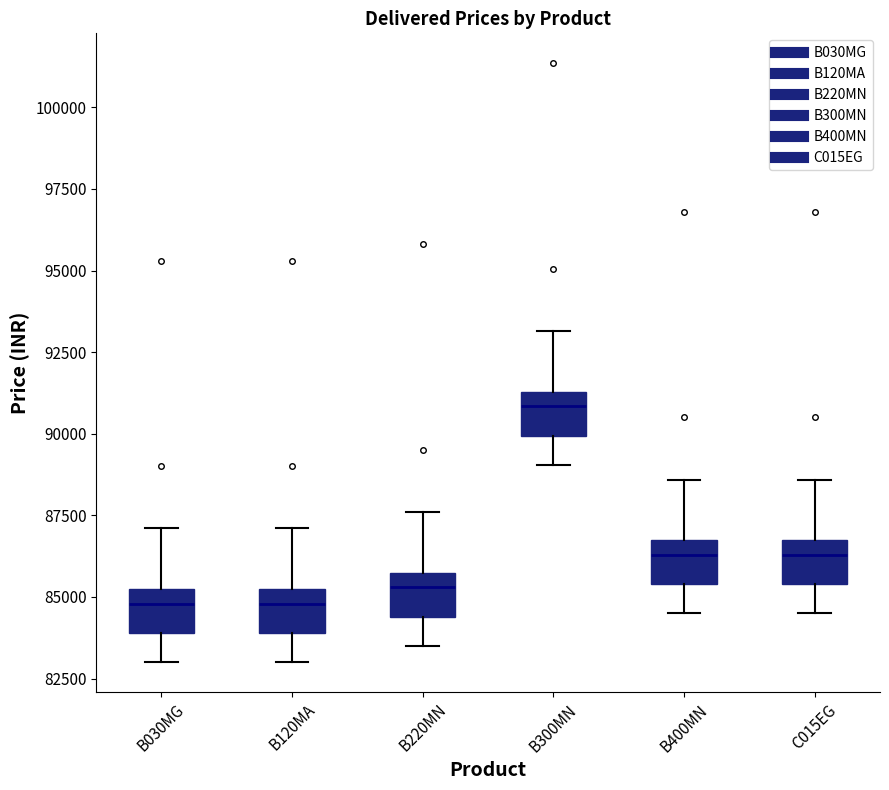

Where is the upper edge of the box for B220MN on the y-axis? The values are not printed on the chart, so give them approximately, as read against the axis.

85500